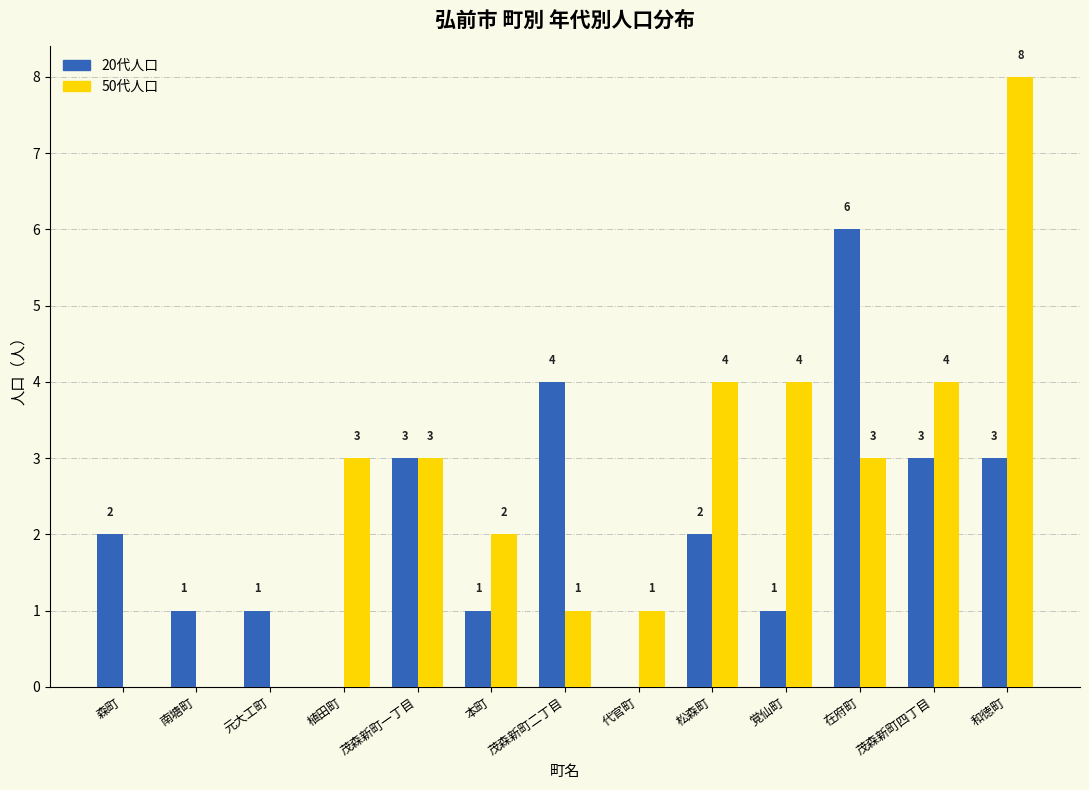

Reading right to left, list all the values displayed in this chart.

20代人口: 3	3	6	1	2	0	4	1	3	0	1	1	2
50代人口: 8	4	3	4	4	1	1	2	3	3	0	0	0